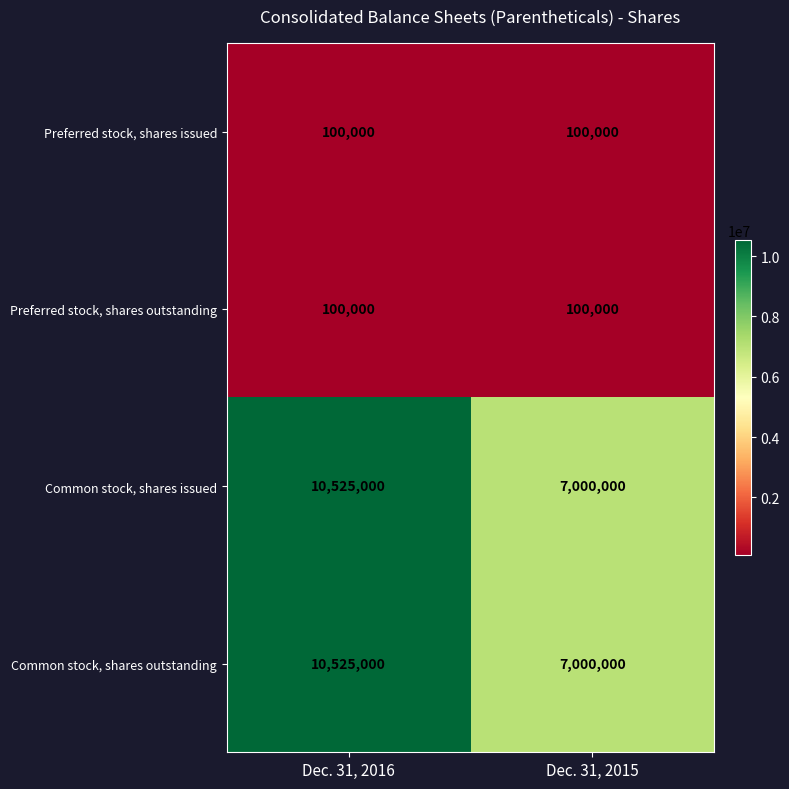

What is the approximate value of Common stock, shares issued at Dec. 31, 2015, to the nearest 100?

7000000